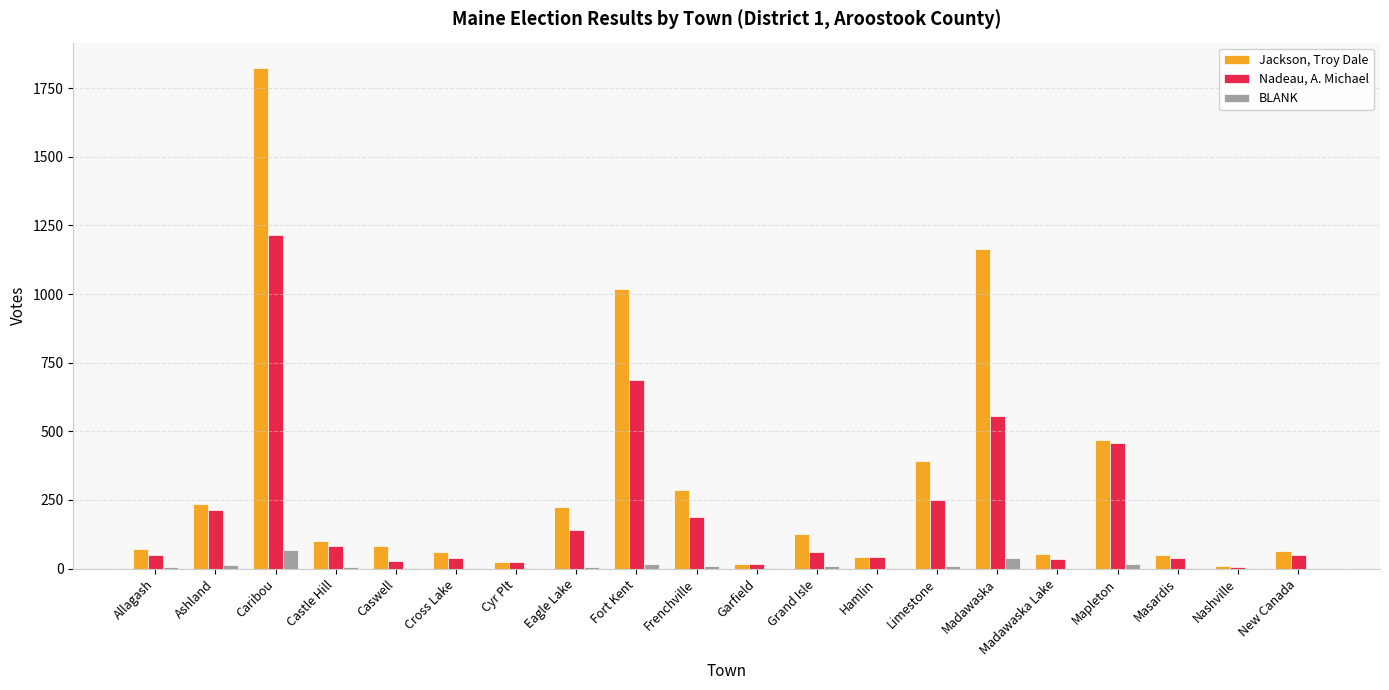

At which category is the sum across all series the highest?

Caribou